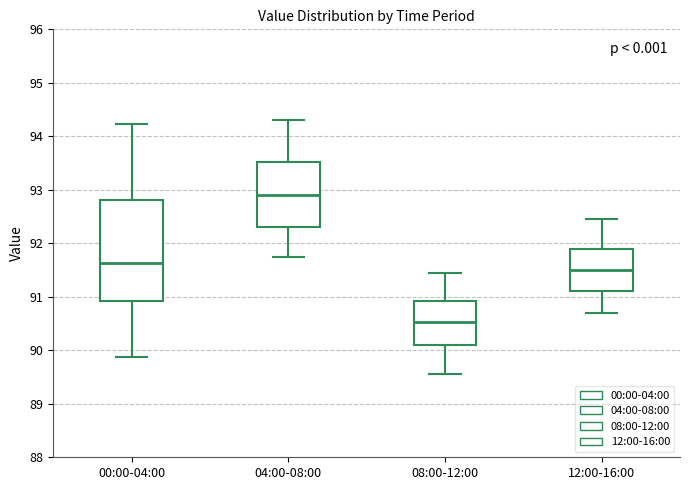

Which box has the lowest median line?

08:00-12:00